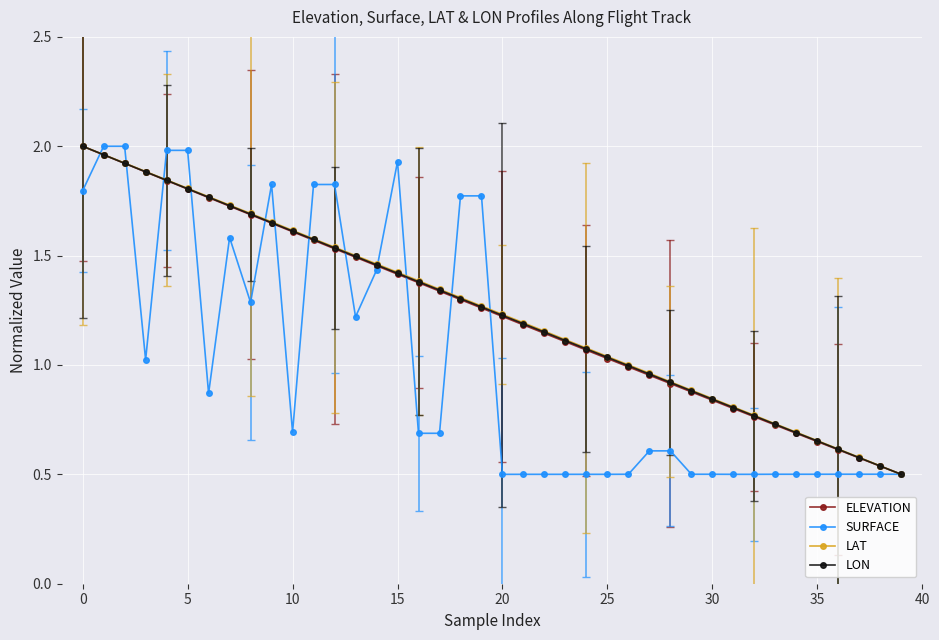

At how many categories does at least one series exceed 0?

40